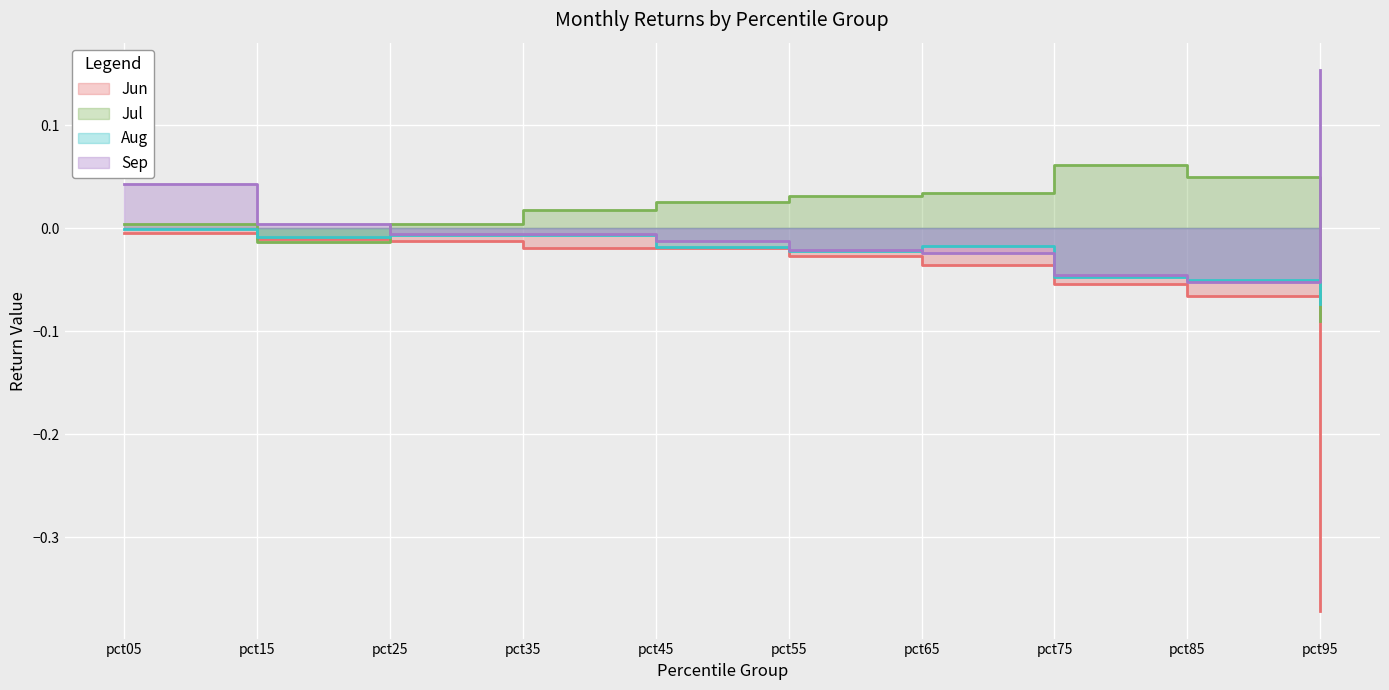

Where is the first local maximum for Aug?

pct35